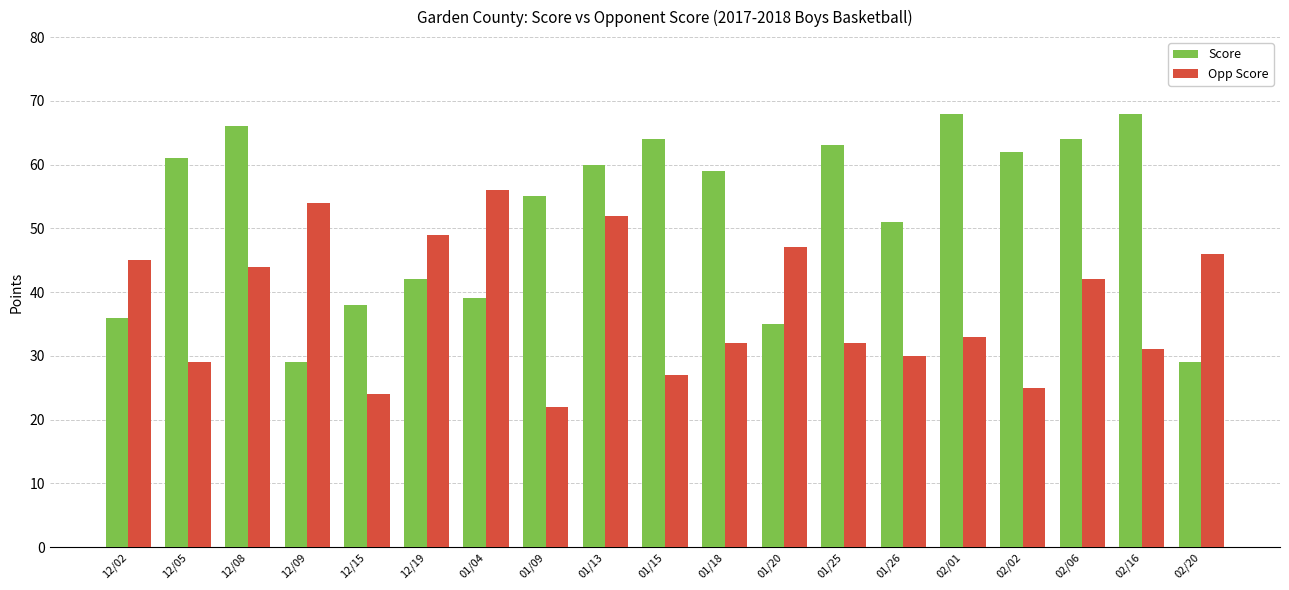

What is the label of the 11th bar from the right?

01/13